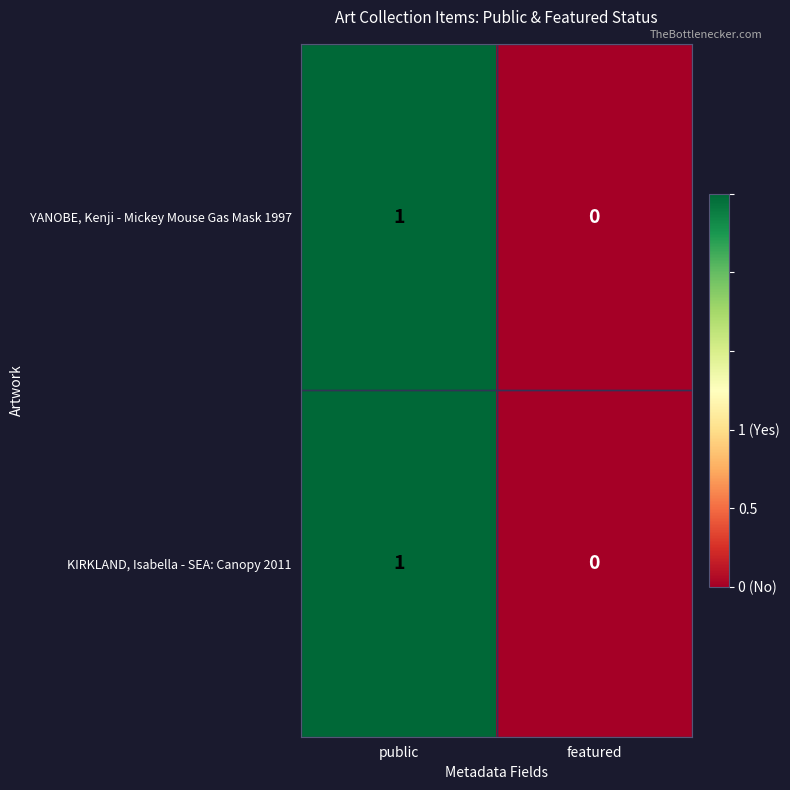

At which category does the chart reach its minimum across all series?

featured